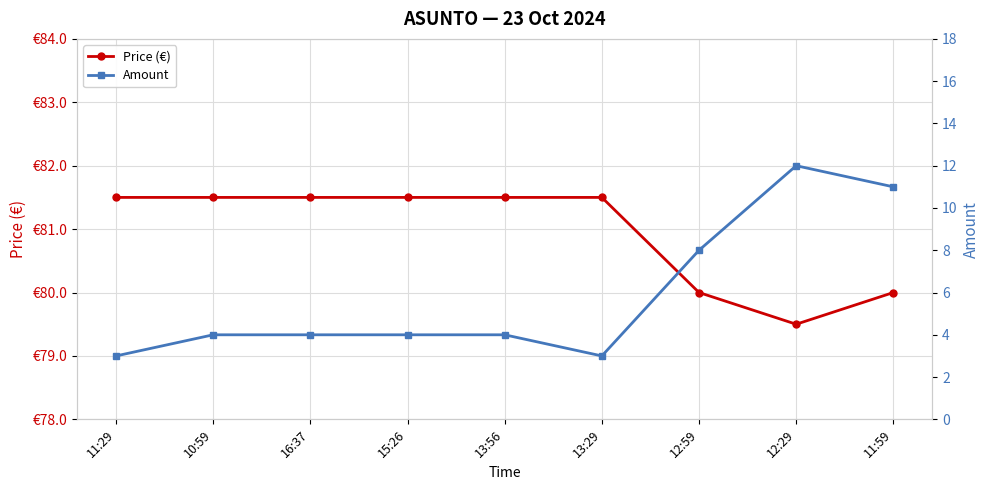

True or false: Price (€) has more than 1 interior local peaks.

False